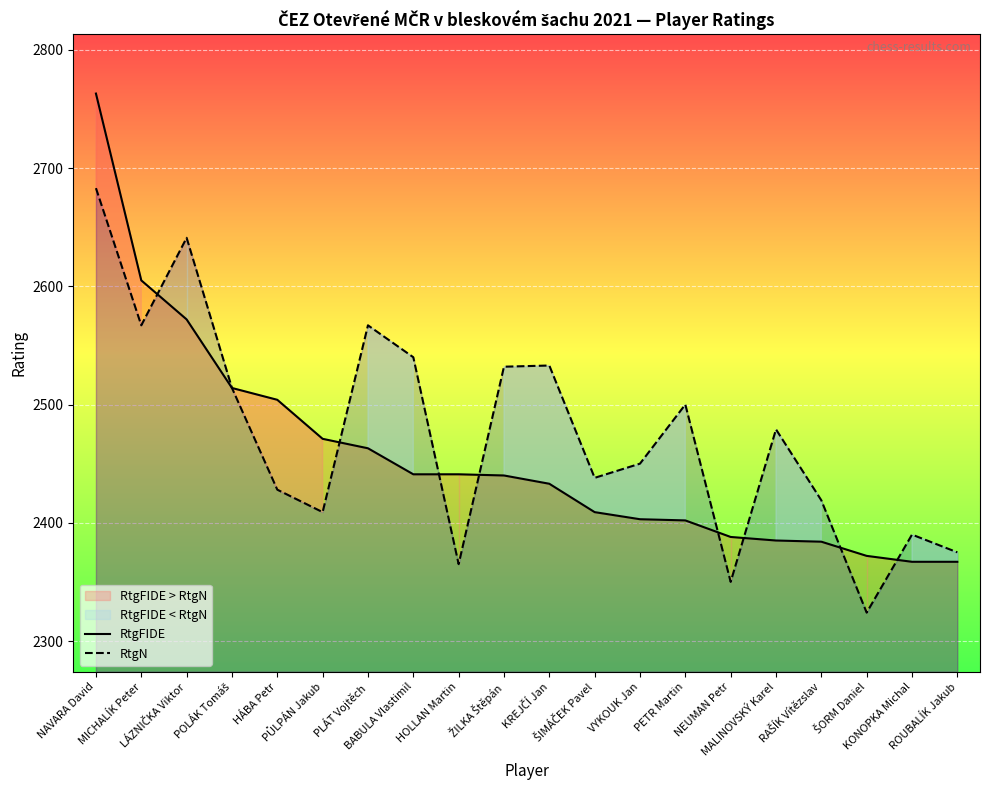

True or false: RtgN has a value of 2567 at MICHALÍK Peter.

True